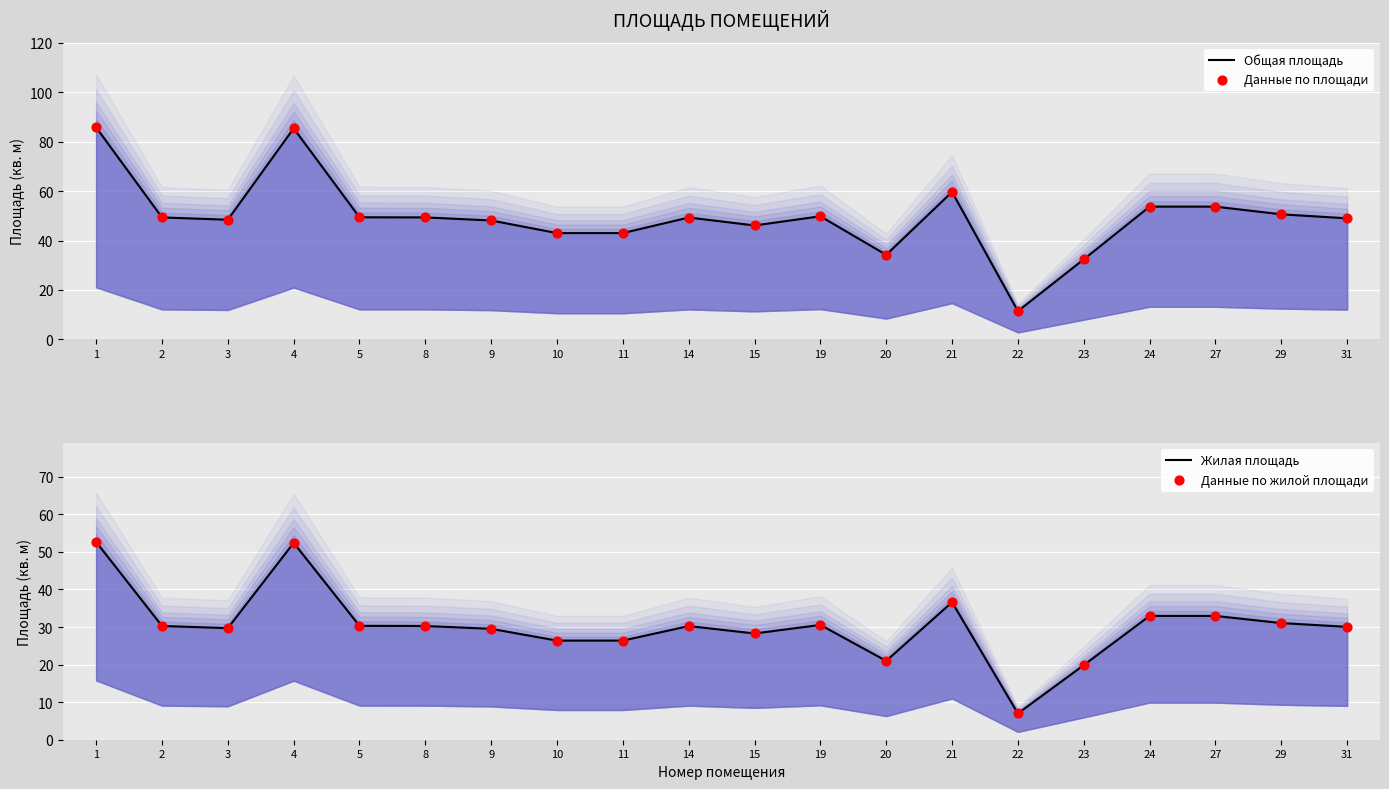

Which series has the widest spread of Y values?

Общая площадь